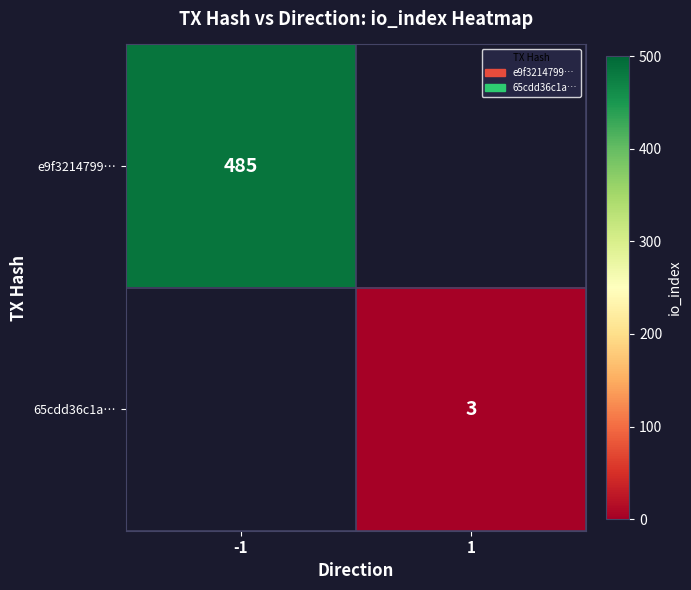

Is the value of e9f3214799… at -1 greater than the value of 65cdd36c1a… at 1?

Yes